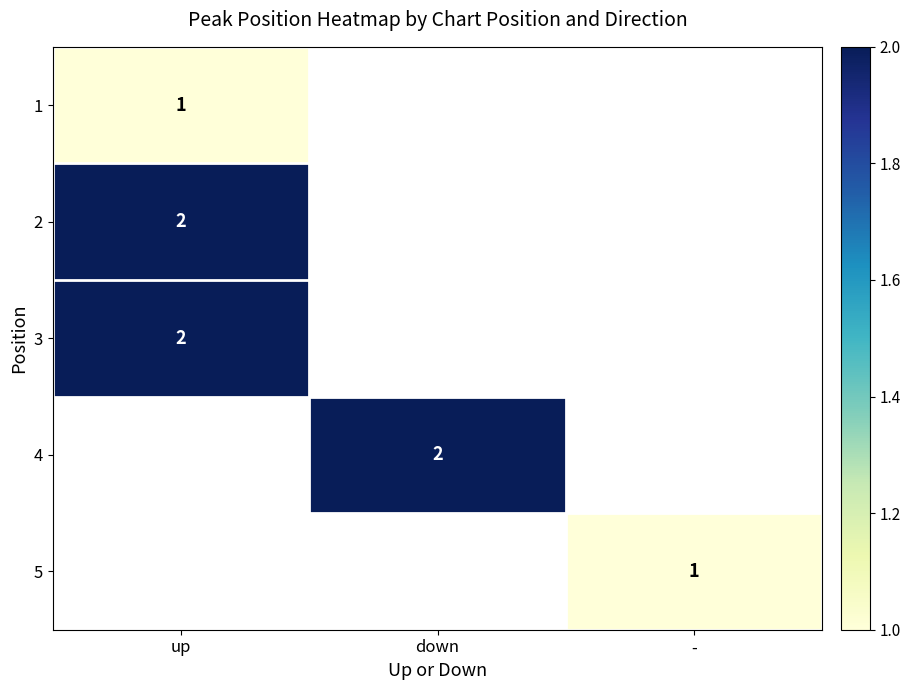

Is it true that 1 equals 1 at up?

True